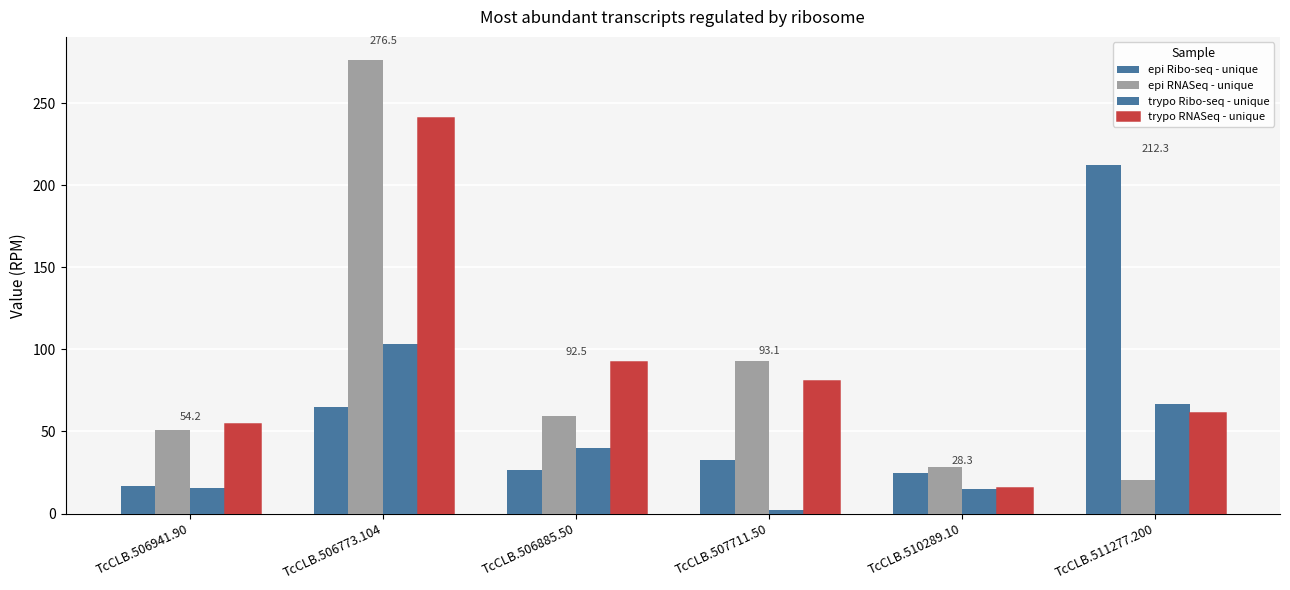

Between TcCLB.507711.50 and TcCLB.506773.104, which is larger?

TcCLB.506773.104